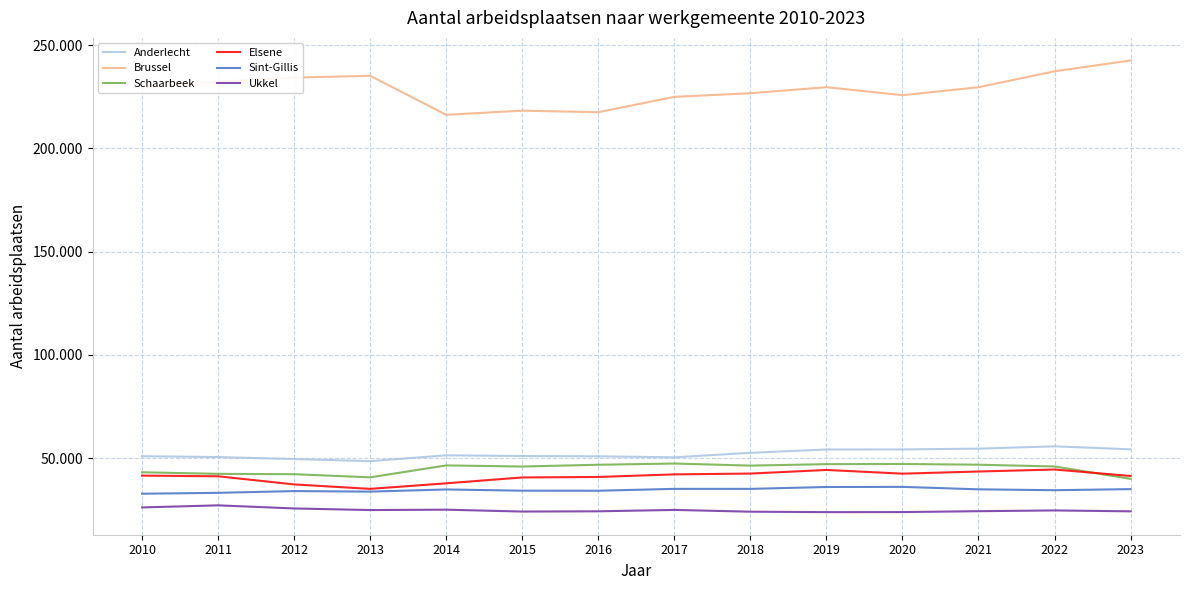

What is the minimum value for Schaarbeek?

39983